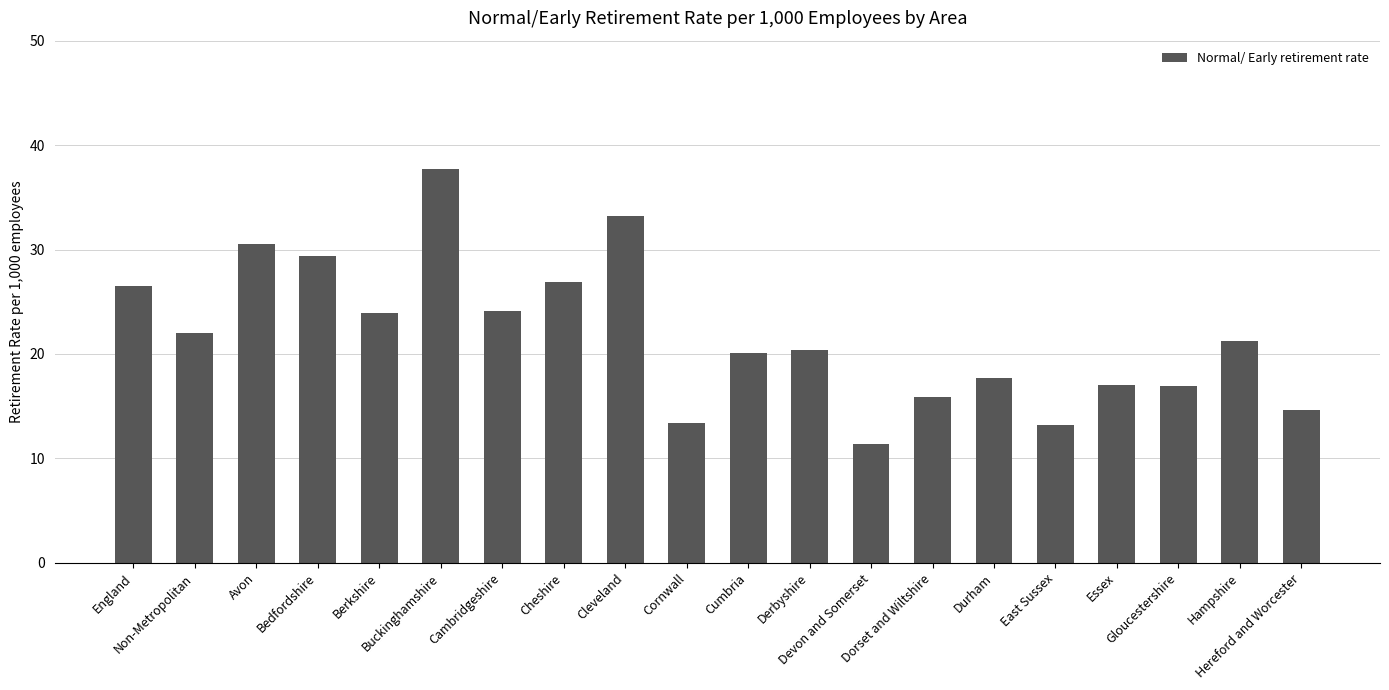

Where does the data first go above 21?

England